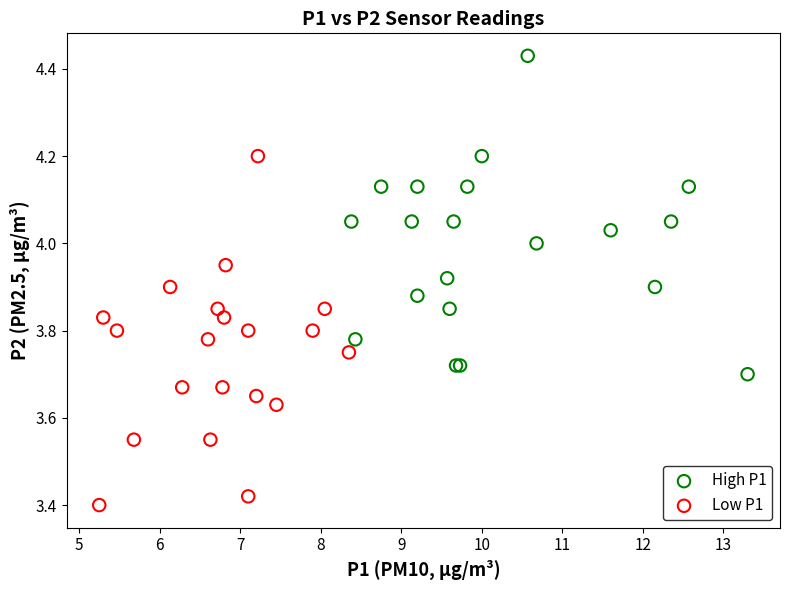

Which series reaches the maximum Y coordinate?

High P1